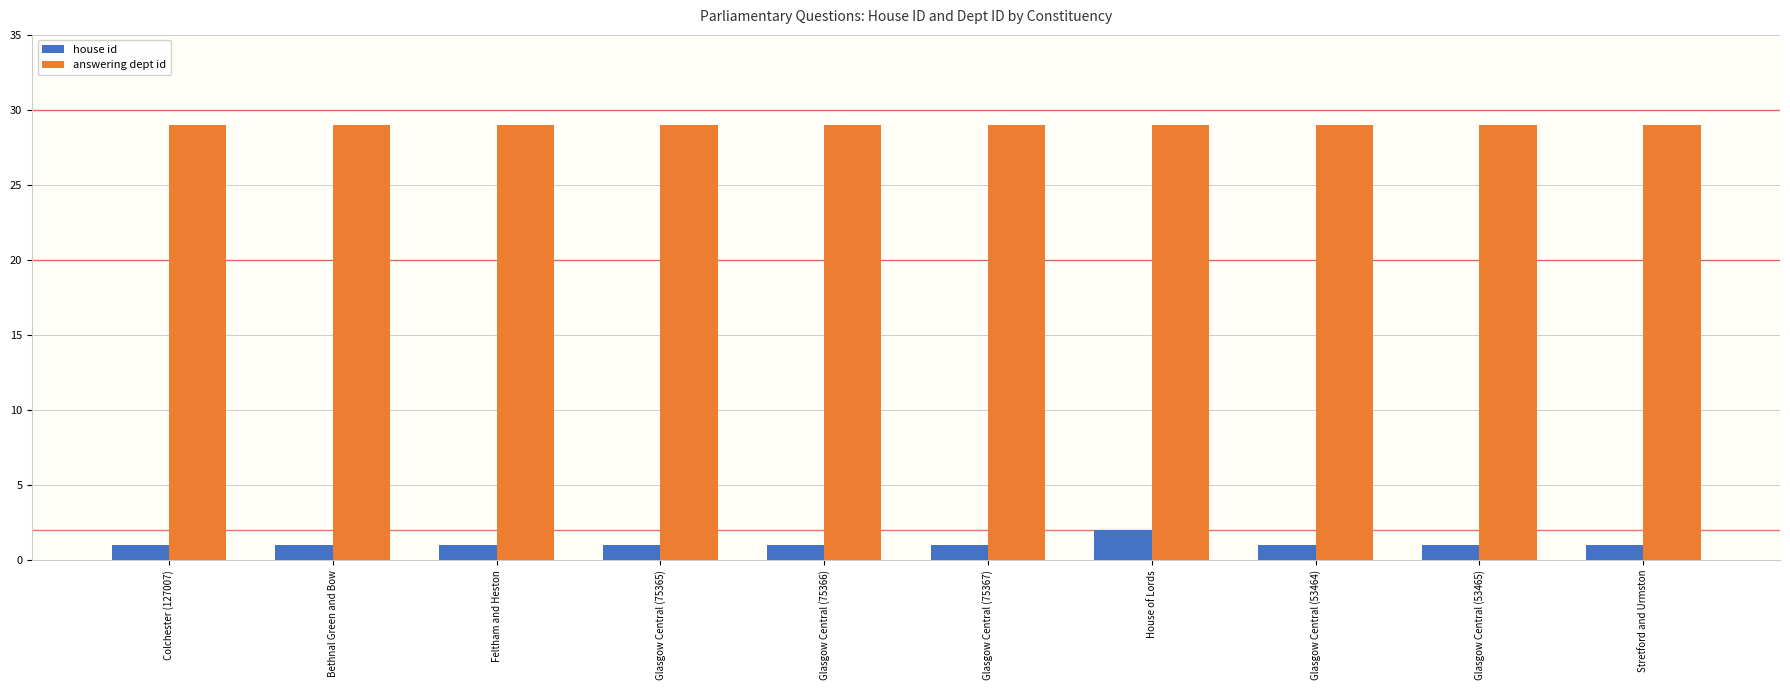

The house id series shows 1 at Bethnal Green and Bow. True or false?

True